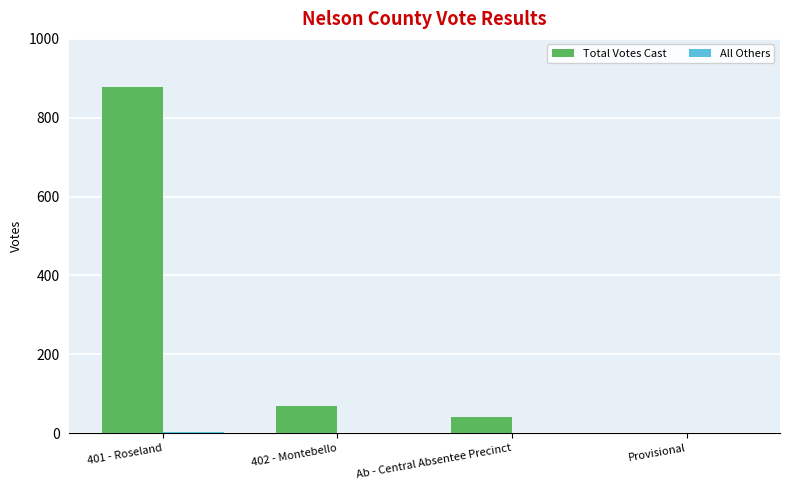

The Total Votes Cast series shows 877 at 401 - Roseland. True or false?

True